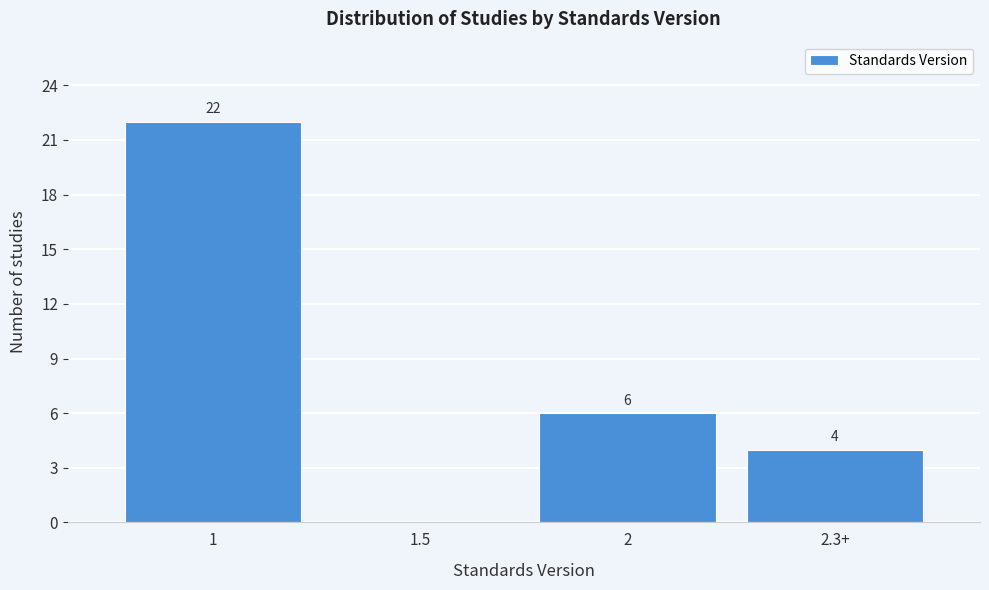

Reading left to right, what are all the values shown in this chart?

1=22	1.5=0	2=6	2.3+=4